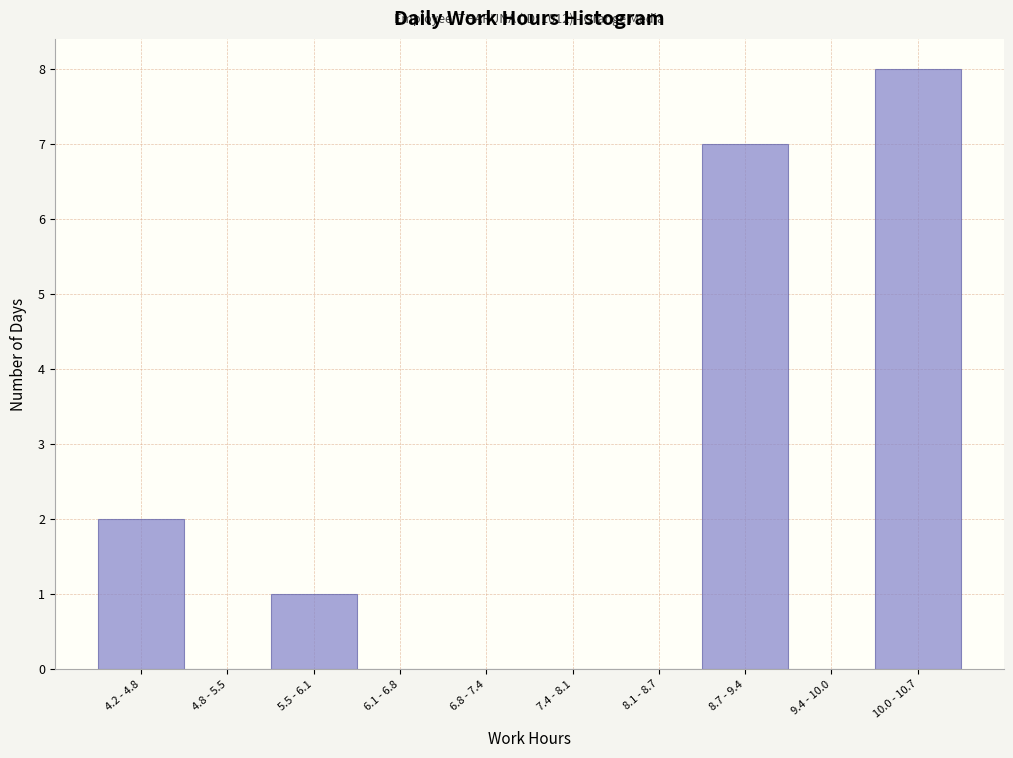

Reading right to left, extract all data points from this chart.

10.0 - 10.7=8	9.4 - 10.0=0	8.7 - 9.4=7	8.1 - 8.7=0	7.4 - 8.1=0	6.8 - 7.4=0	6.1 - 6.8=0	5.5 - 6.1=1	4.8 - 5.5=0	4.2 - 4.8=2